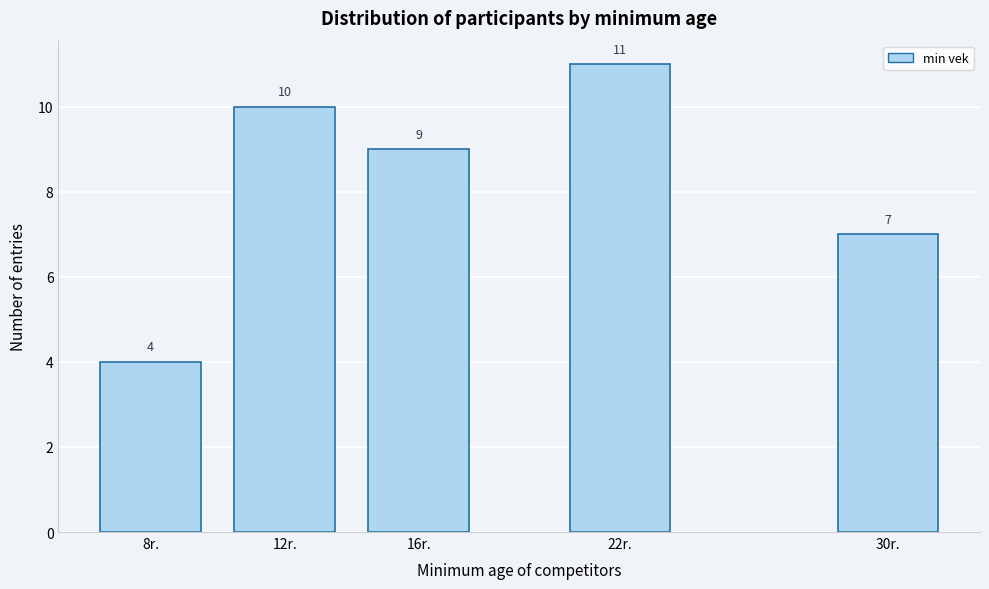

Reading left to right, list all the values displayed in this chart.

8r.=4	12r.=10	16r.=9	22r.=11	30r.=7